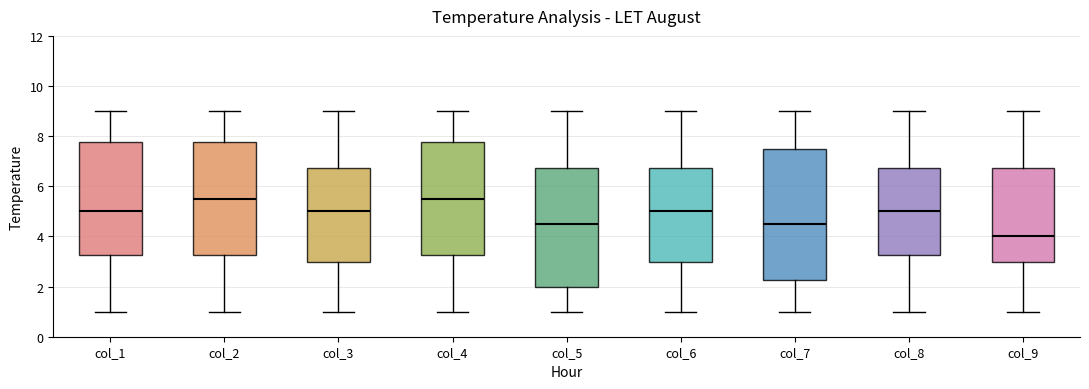

Reading left to right, read every box against the y-axis: the position of its median line, the range the box covers, and the ends of its whiskers. The values are not printed on the chart, so give them approximately, as read against the axis.

col_1: median 5.0, box 3.2 to 7.8, whiskers 1.0 to 9.0
col_2: median 5.6, box 3.2 to 7.8, whiskers 1.0 to 9.0
col_3: median 5.0, box 3.0 to 6.8, whiskers 1.0 to 9.0
col_4: median 5.6, box 3.2 to 7.8, whiskers 1.0 to 9.0
col_5: median 4.6, box 2.0 to 6.8, whiskers 1.0 to 9.0
col_6: median 5.0, box 3.0 to 6.8, whiskers 1.0 to 9.0
col_7: median 4.6, box 2.2 to 7.6, whiskers 1.0 to 9.0
col_8: median 5.0, box 3.2 to 6.8, whiskers 1.0 to 9.0
col_9: median 4.0, box 3.0 to 6.8, whiskers 1.0 to 9.0